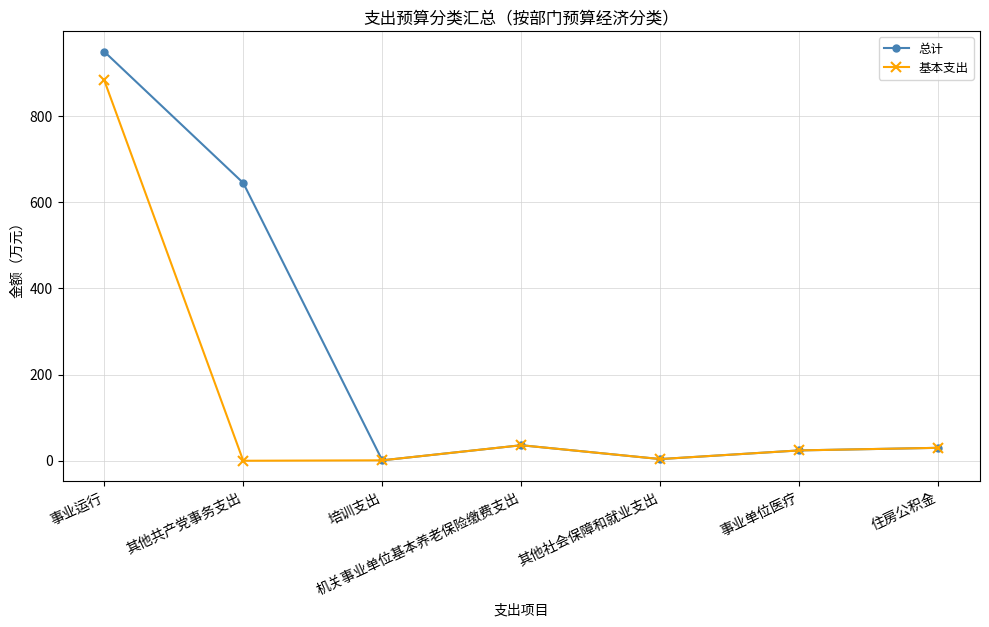

Which series has the largest range (max minus min)?

总计